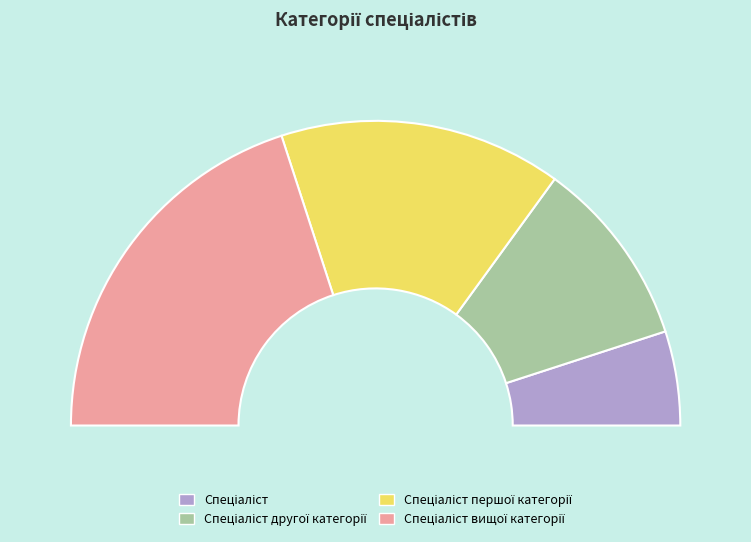

What percentage do Спеціаліст другої категорії and Спеціаліст першої категорії together represent?

50.0%